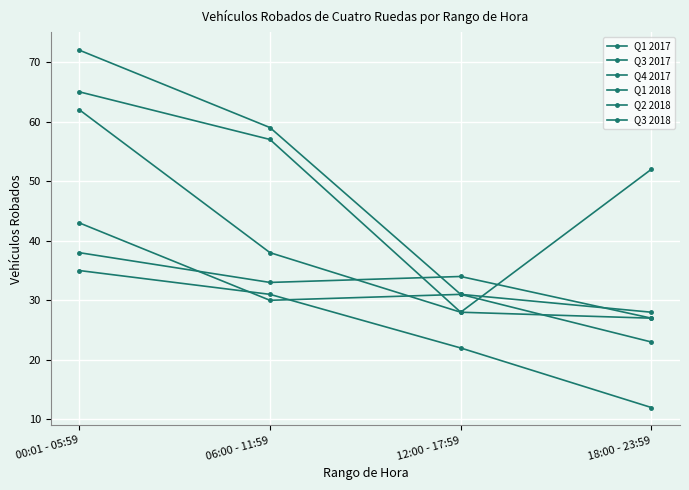

Which series changed the most between 00:01 - 05:59 and 06:00 - 11:59?

Q1 2017